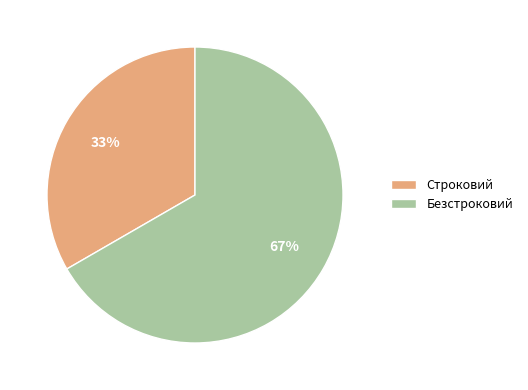

Is the sum of Строковий and Безстроковий greater than half?

Yes